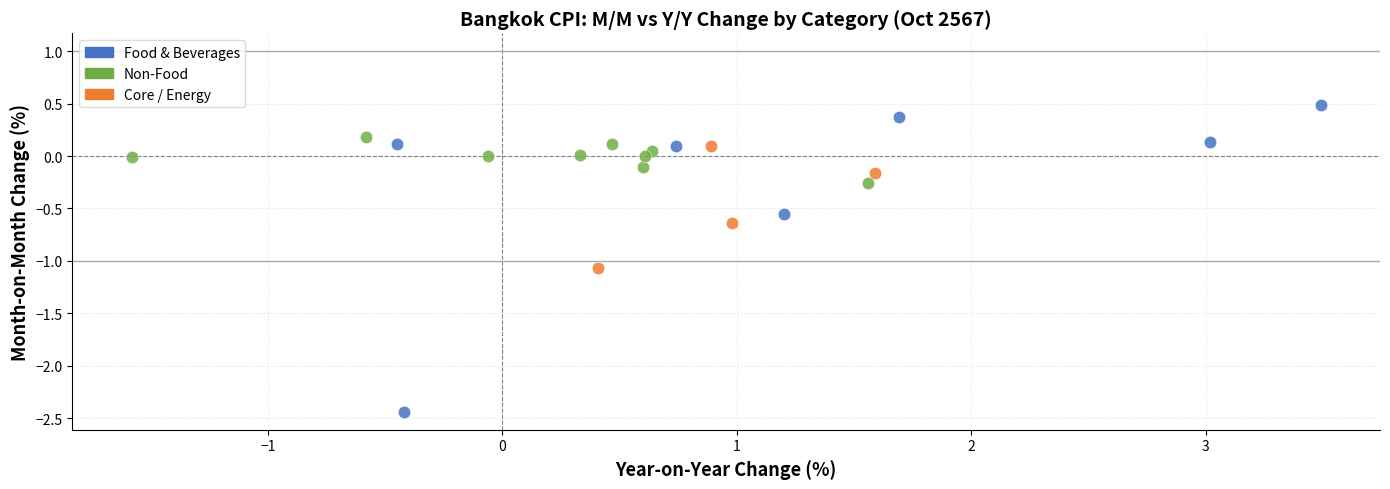

Which series reaches the maximum Y coordinate?

Food & Beverages